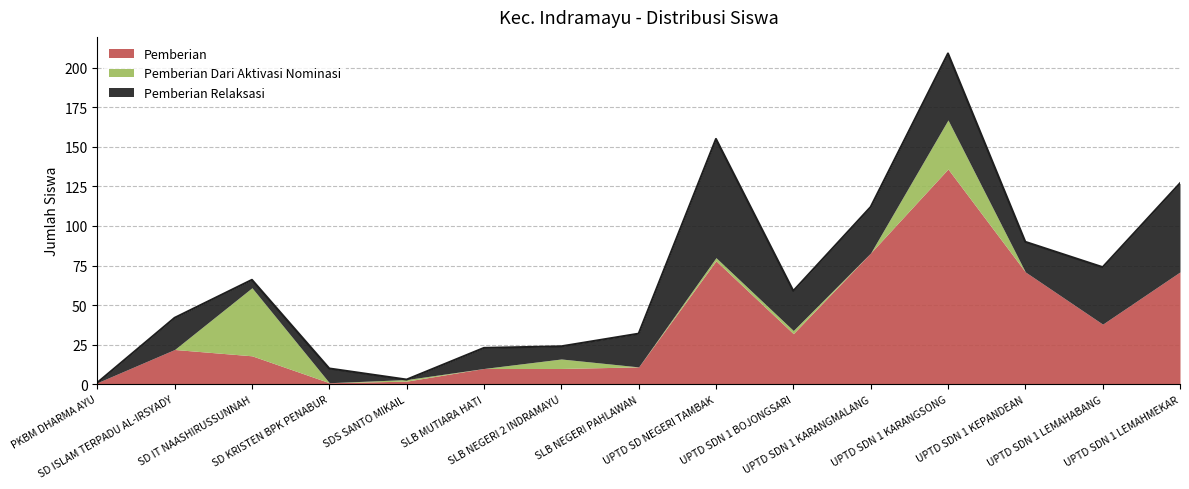

At which label does Pemberian reach its peak?

UPTD SDN 1 KARANGSONG